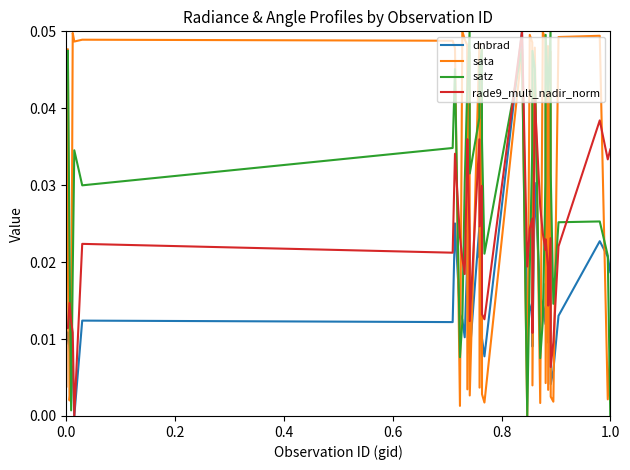

What is the sum of all sata values?

1.1